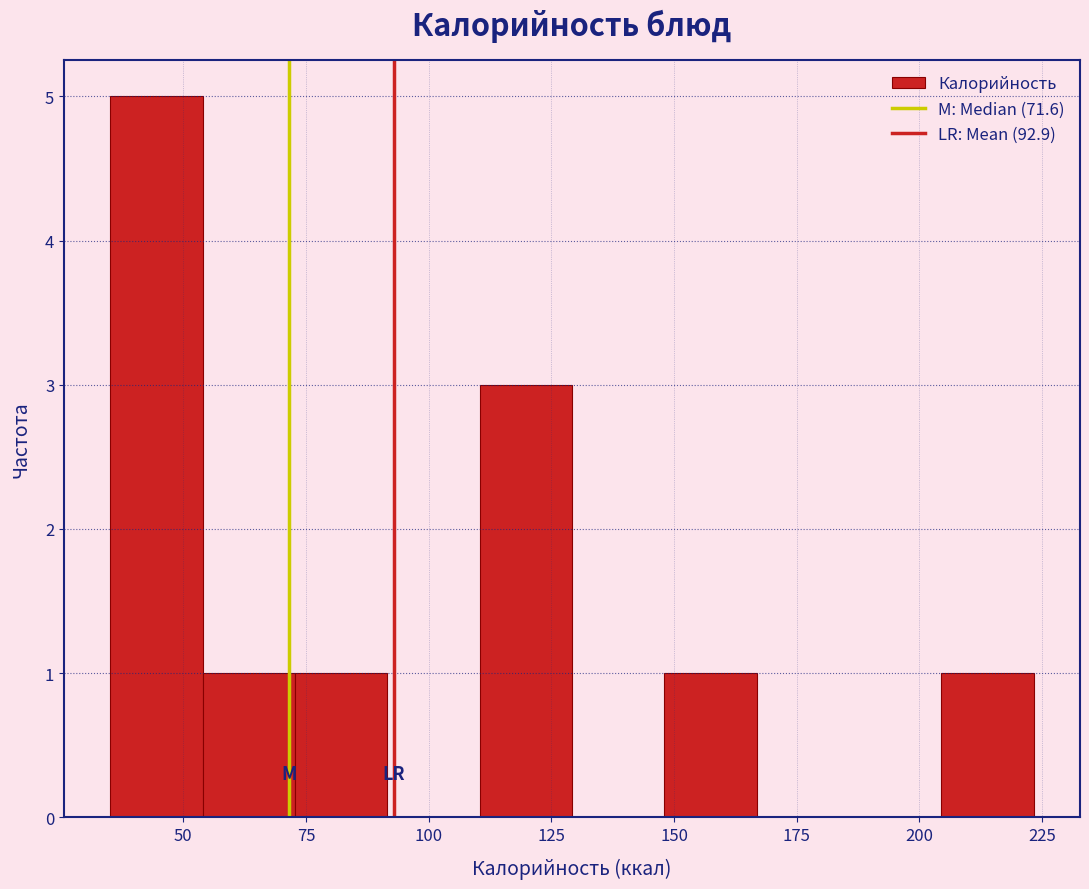

Read against the x-axis, roughly where is the centre of the tallest bar?

45